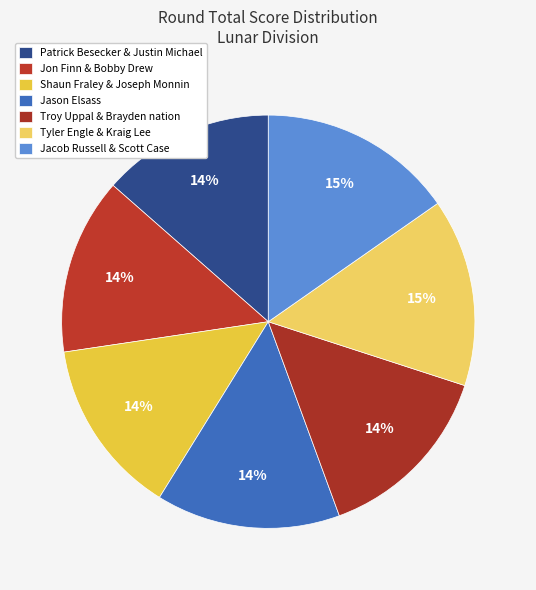

How many segments does this pie chart have?

7